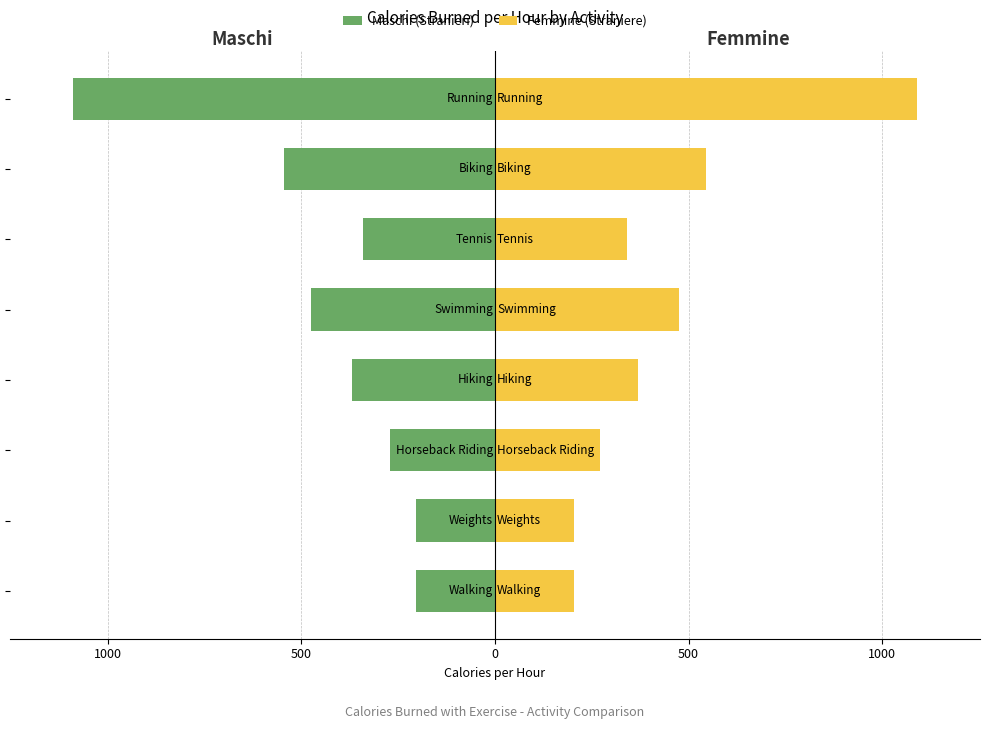

What is the greatest value displayed?

1089